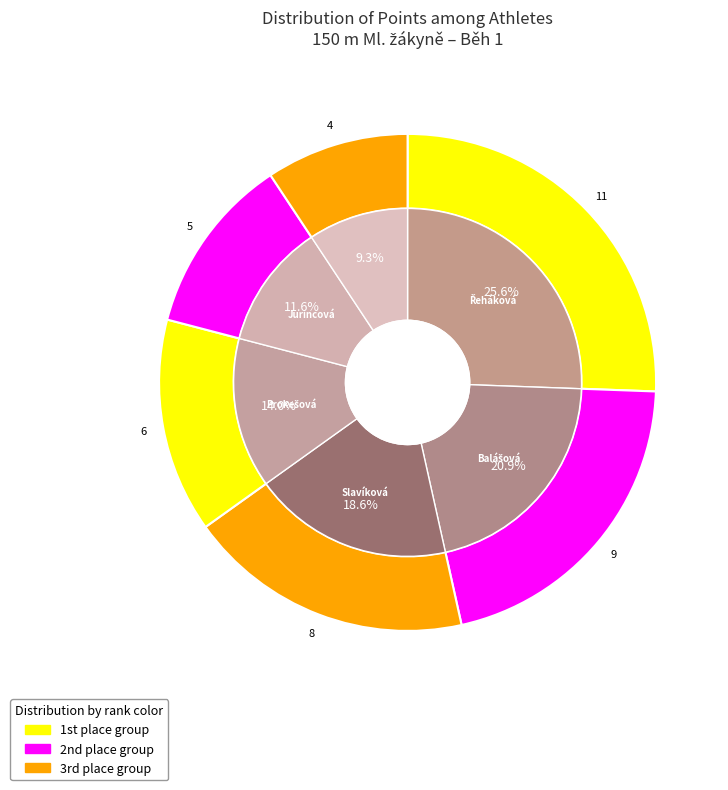

Rank the categories by value from highest to lowest.

Řeháková Magdaléna, Balášová Kateřina, Slavíková Magdaléna, Prokešová Julie, Jurincová Eva, Pšenková Barbora